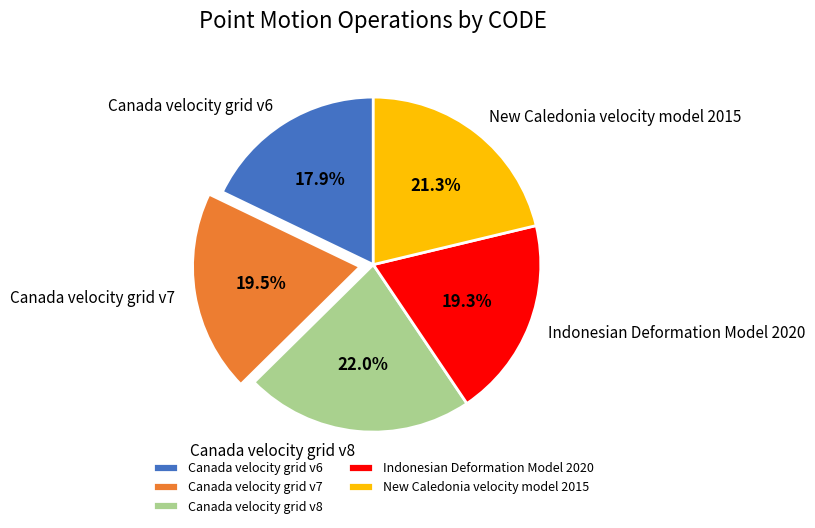

To the nearest percent, what is the difference between the largest and smallest slice percentages?

4%